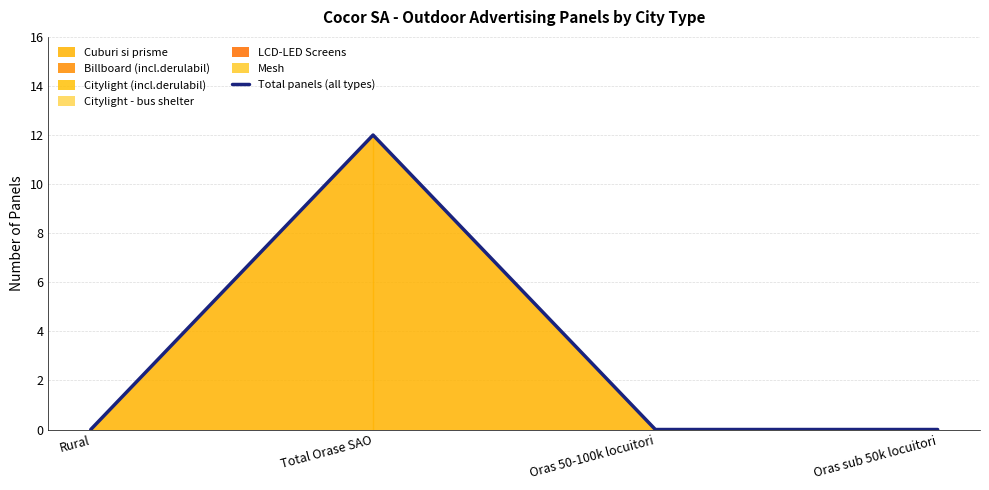

What position from the right is Total Orase SAO?

3